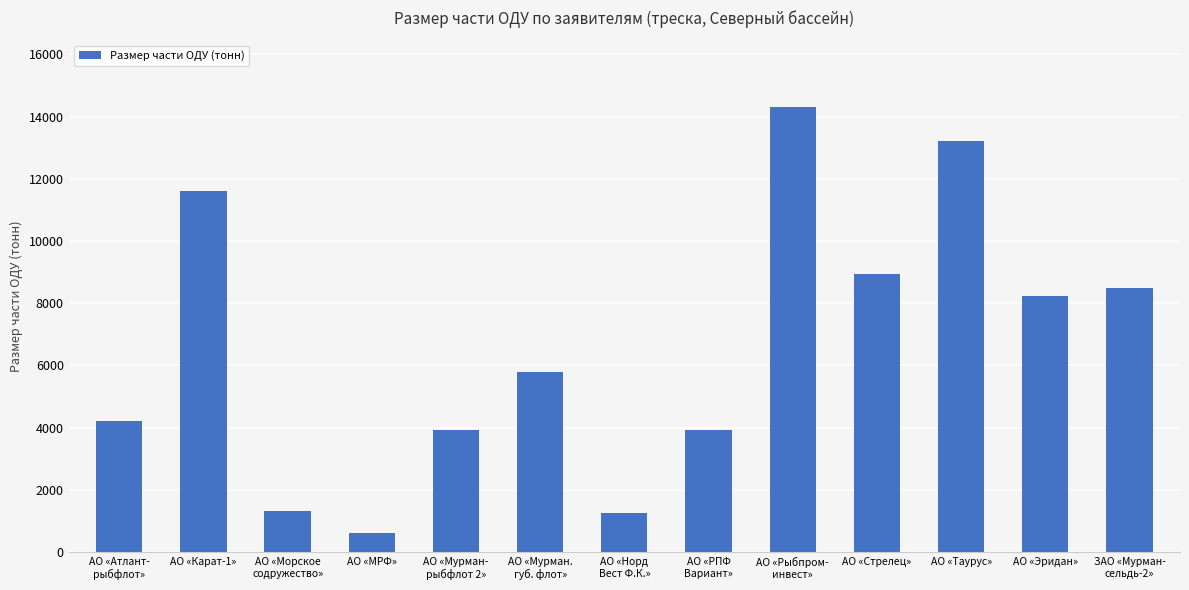

Which label corresponds to the smallest value in the chart?

АО «МРФ»